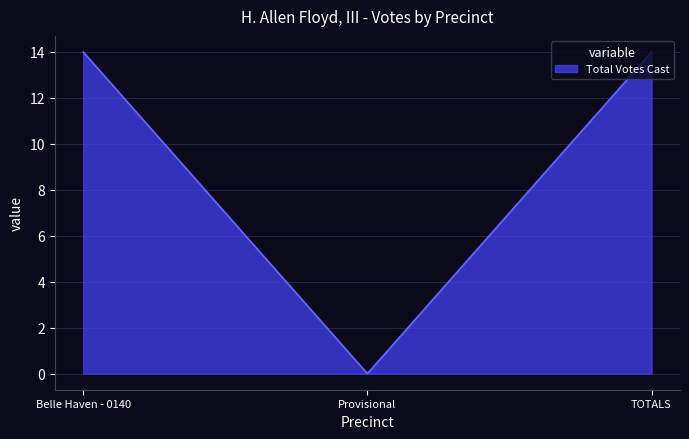

Read the value at TOTALS, to the nearest 5.

15